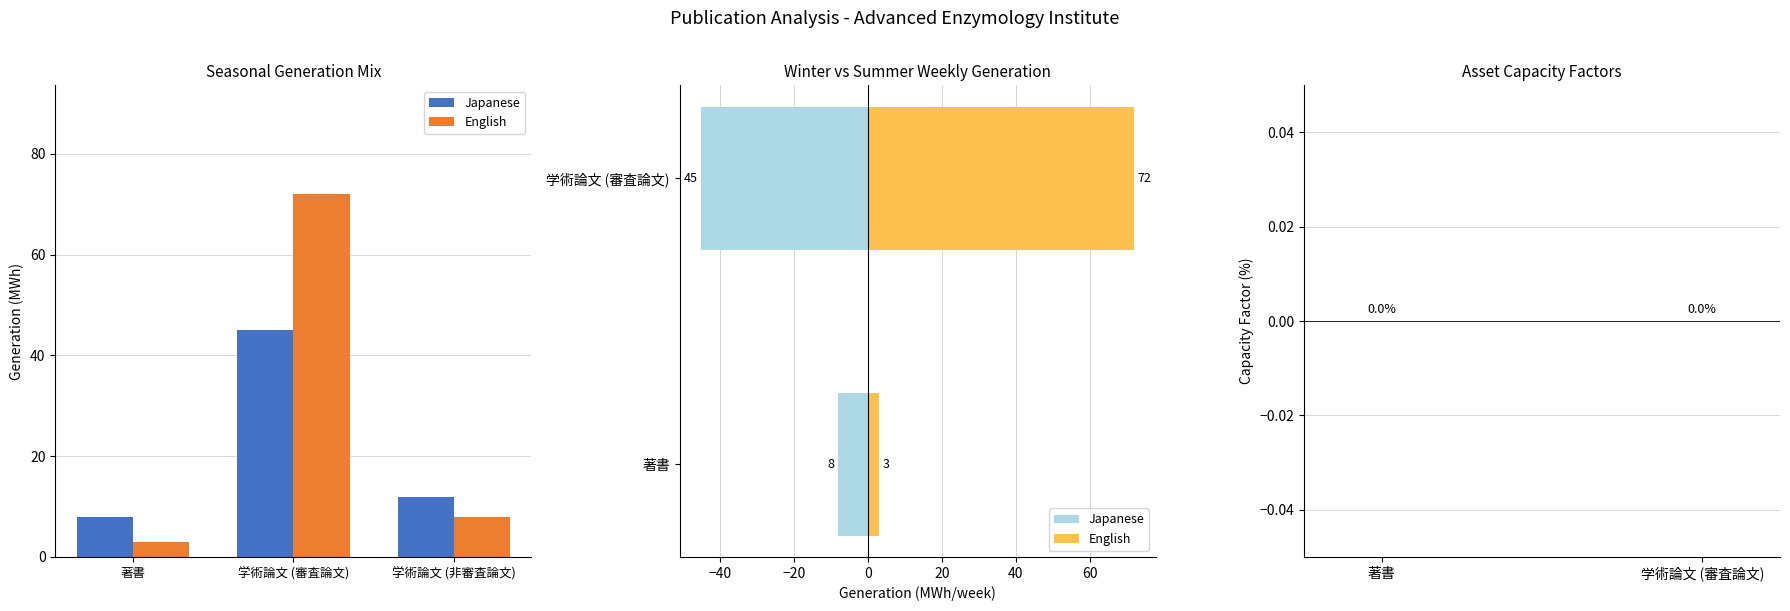

What is the difference between the maximum and minimum values in the Japanese series?

37